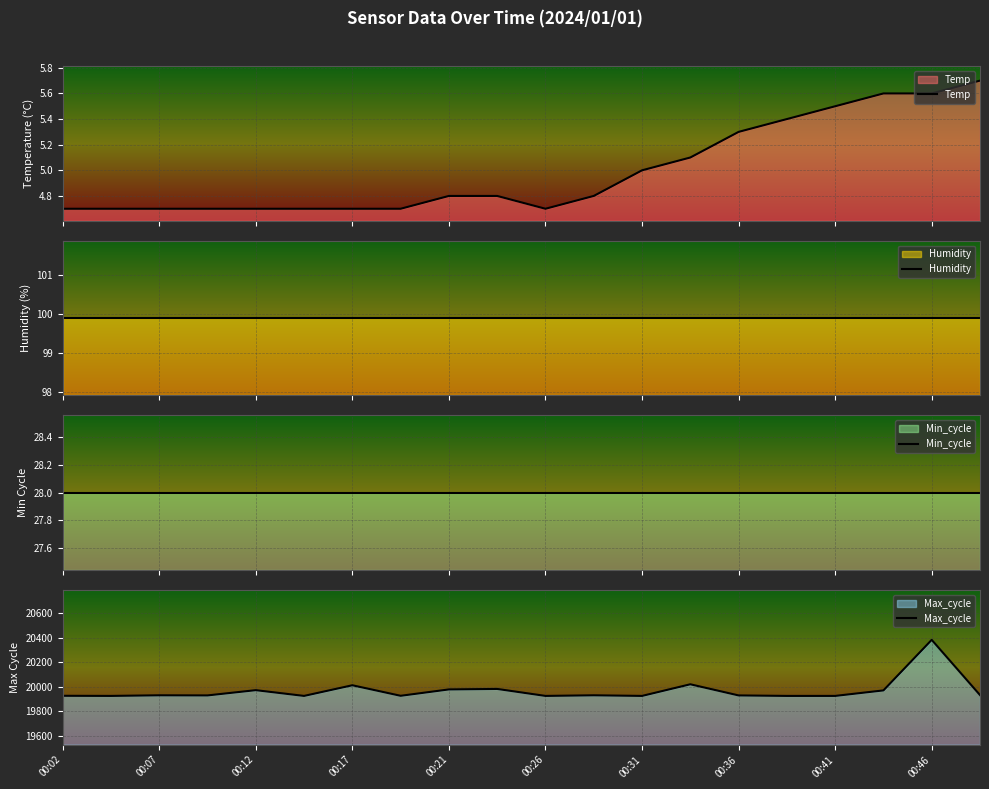

What is the lowest value of the Min_cycle series?

28.0